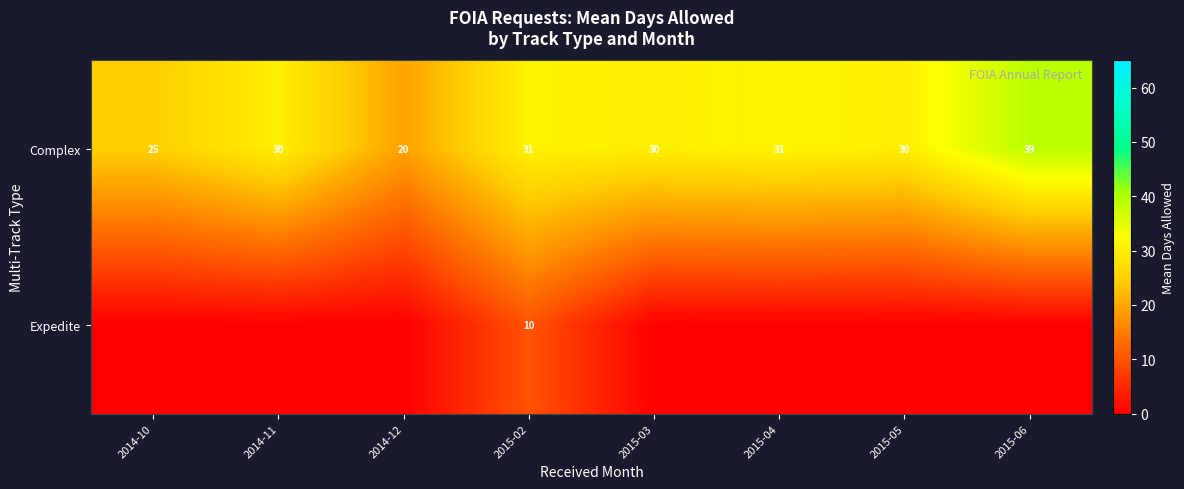

At how many categories does at least one series exceed 9?

8